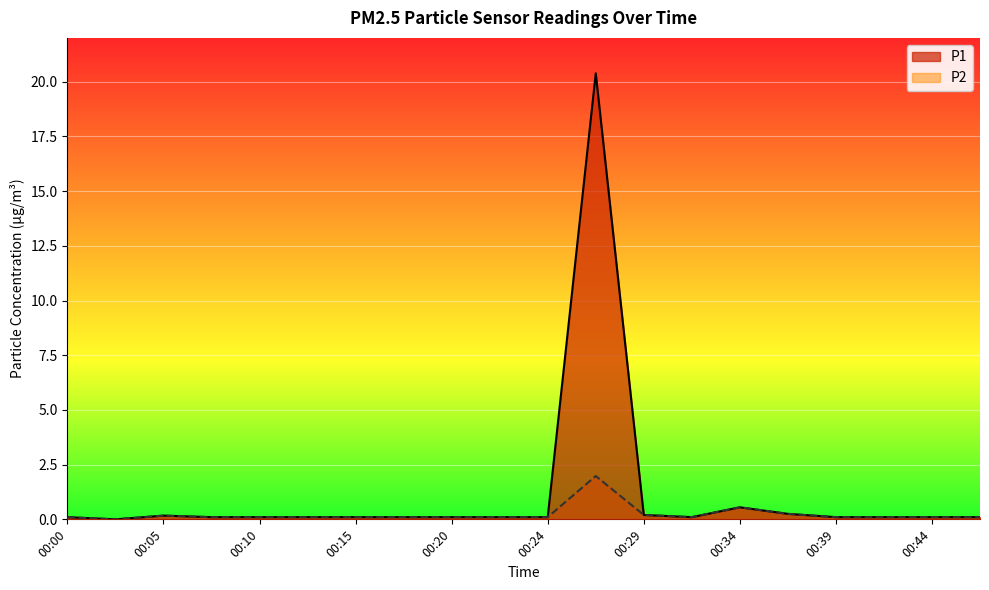

What is the sum of the P1 values at 00:39 and 00:27?

20.5